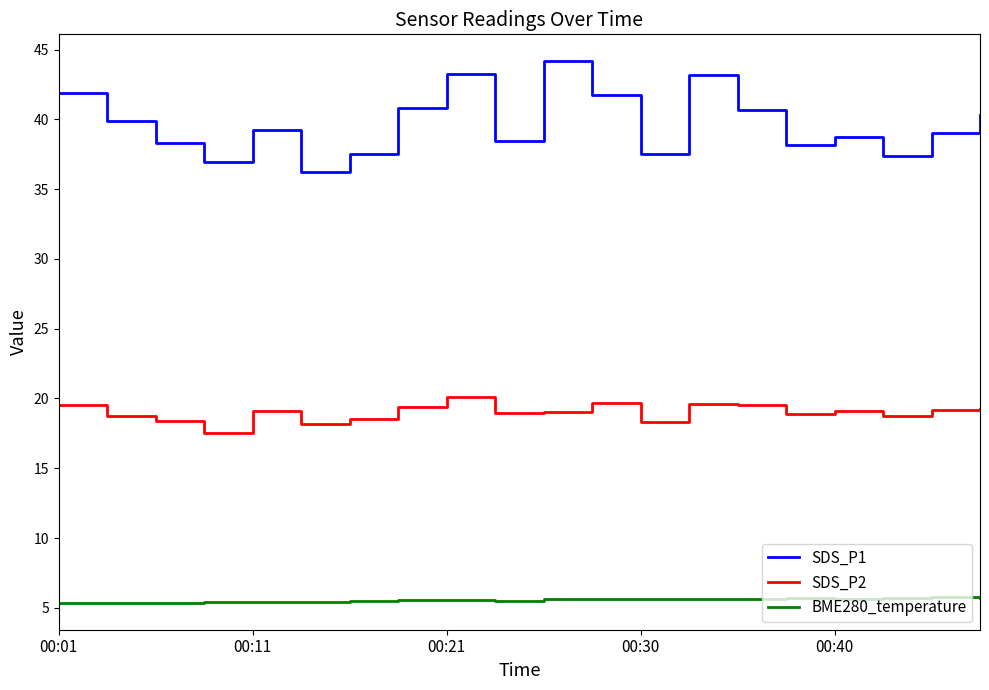

True or false: SDS_P2 and BME280_temperature intersect in this chart.

False